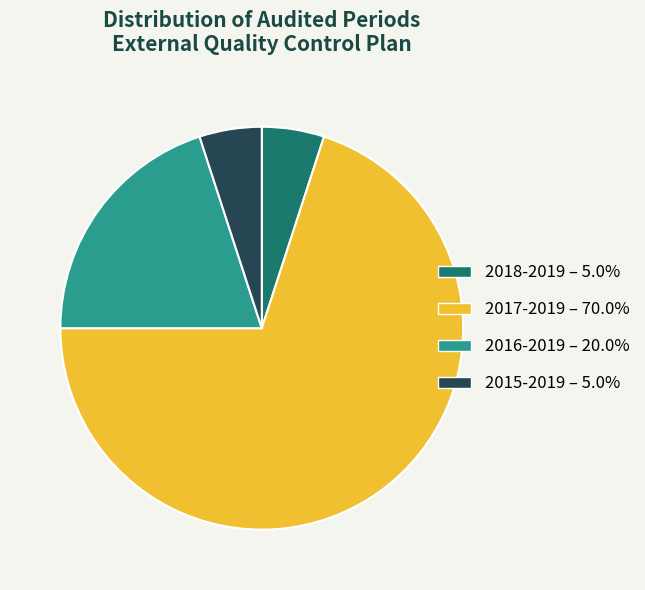

Is the sum of 2018-2019 and 2015-2019 greater than half?

No